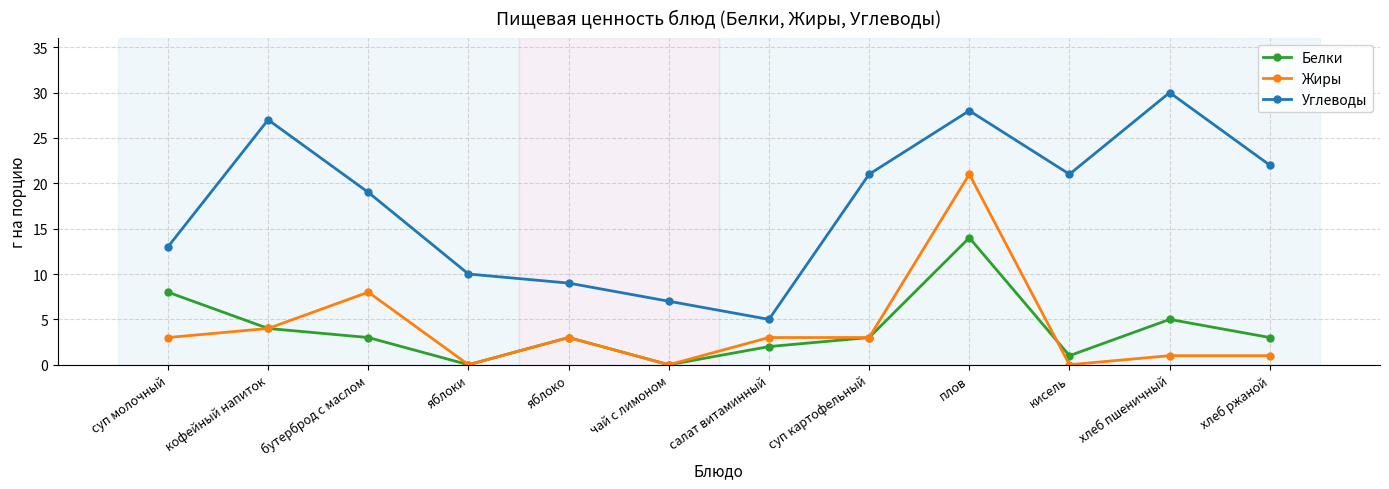

Reading left to right, what are all the values shown in this chart?

Белки: суп молочный=8	кофейный напиток=4	бутерброд с маслом=3	яблоки=0	яблоко=3	чай с лимоном=0	салат витаминный=2	суп картофельный=3	плов=14	кисель=1	хлеб пшеничный=5	хлеб ржаной=3
Жиры: суп молочный=3	кофейный напиток=4	бутерброд с маслом=8	яблоки=0	яблоко=3	чай с лимоном=0	салат витаминный=3	суп картофельный=3	плов=21	кисель=0	хлеб пшеничный=1	хлеб ржаной=1
Углеводы: суп молочный=13	кофейный напиток=27	бутерброд с маслом=19	яблоки=10	яблоко=9	чай с лимоном=7	салат витаминный=5	суп картофельный=21	плов=28	кисель=21	хлеб пшеничный=30	хлеб ржаной=22